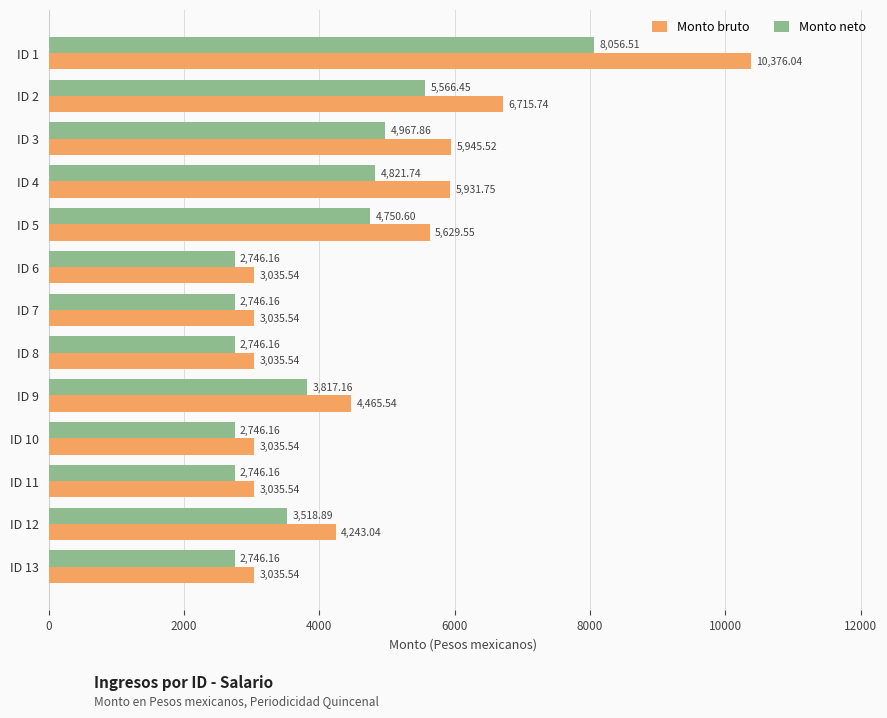

Where is Monto neto nearest to the value 5401?

ID 2